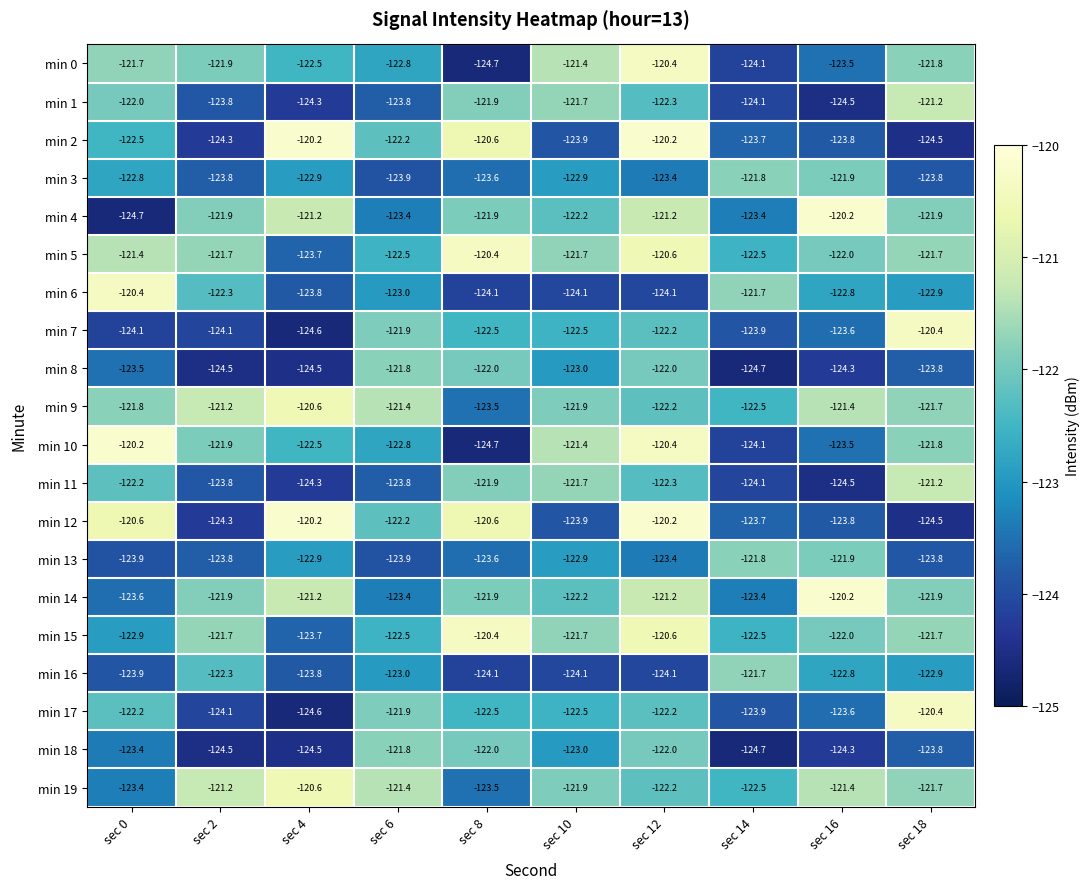

What is the sum of the min 7 values at sec 6 and sec 12?

-244.1